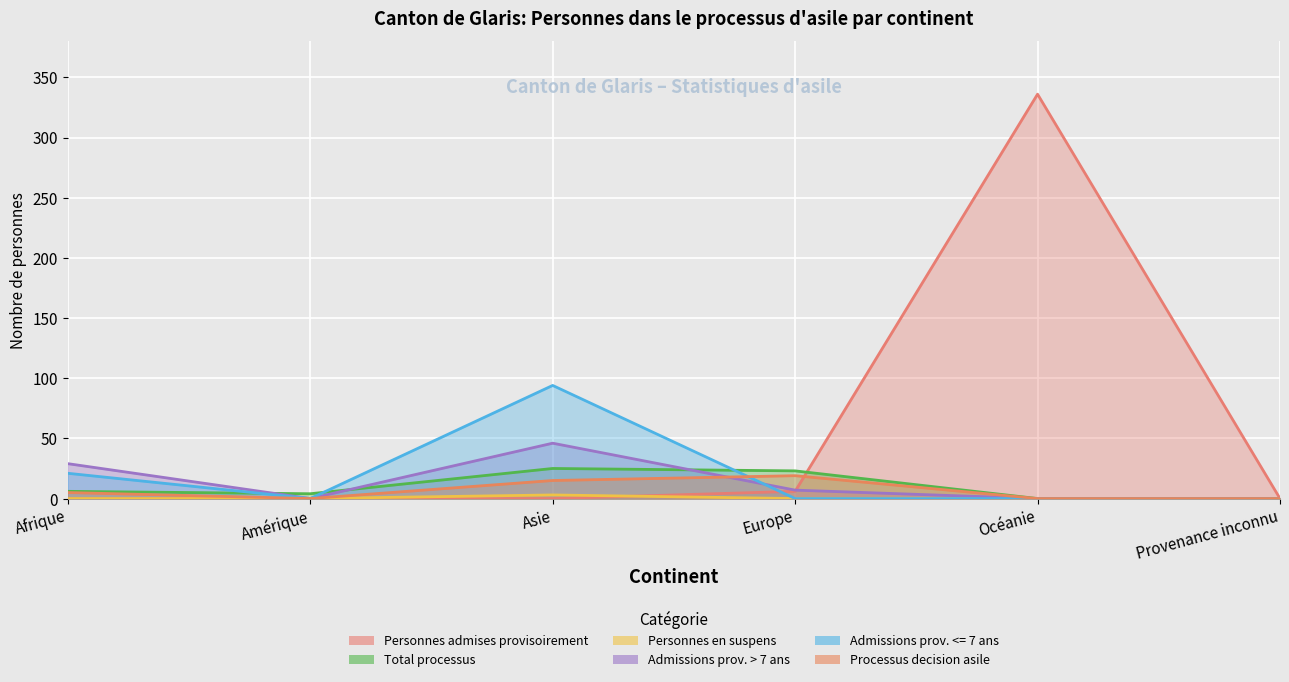

How many interior local peaks does the Admissions prov. > 7 ans series have?

1